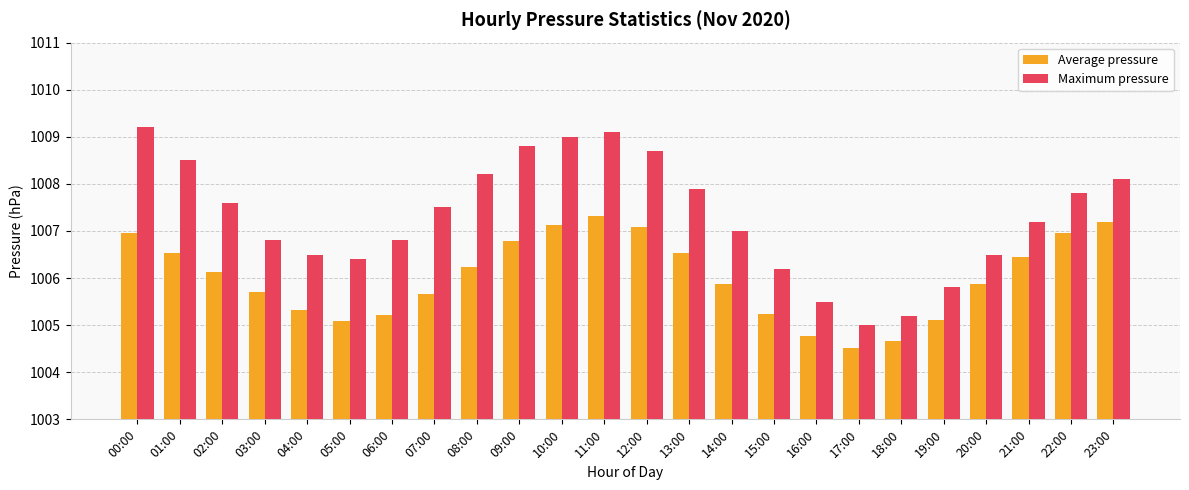

What are all the series names shown in the legend?

Average pressure, Maximum pressure